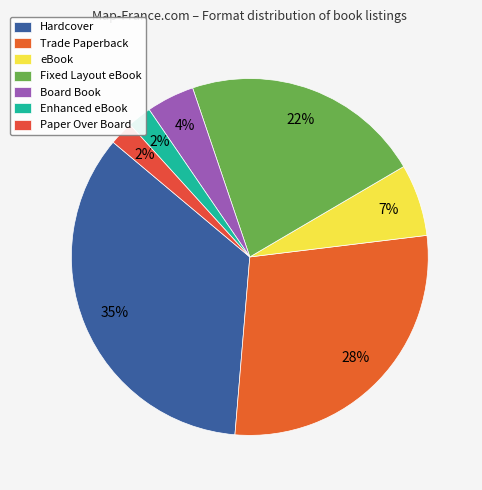

Is there a majority slice in this chart?

No